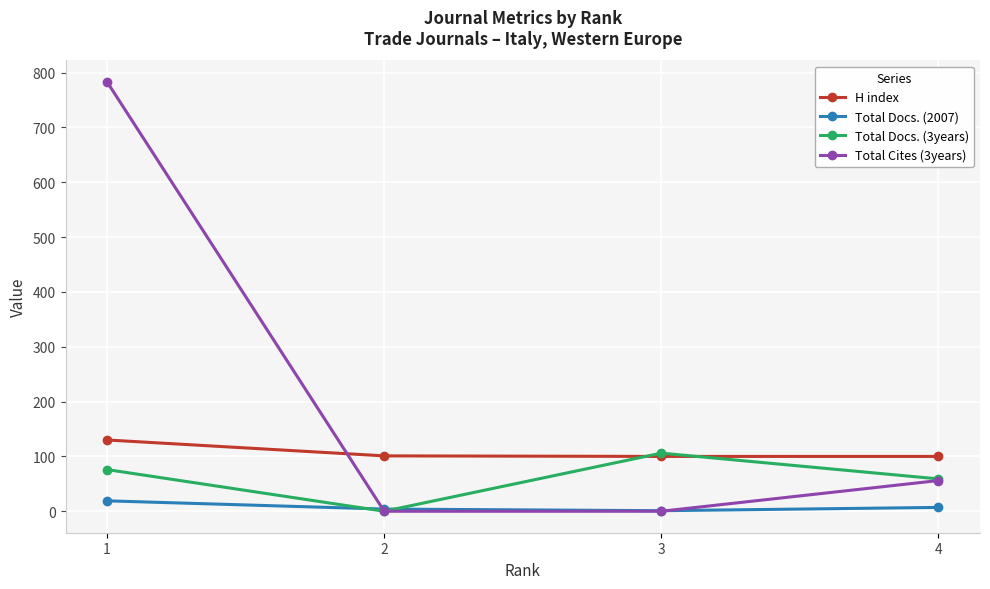

What are all the series names shown in the legend?

H index, Total Docs. (2007), Total Docs. (3years), Total Cites (3years)